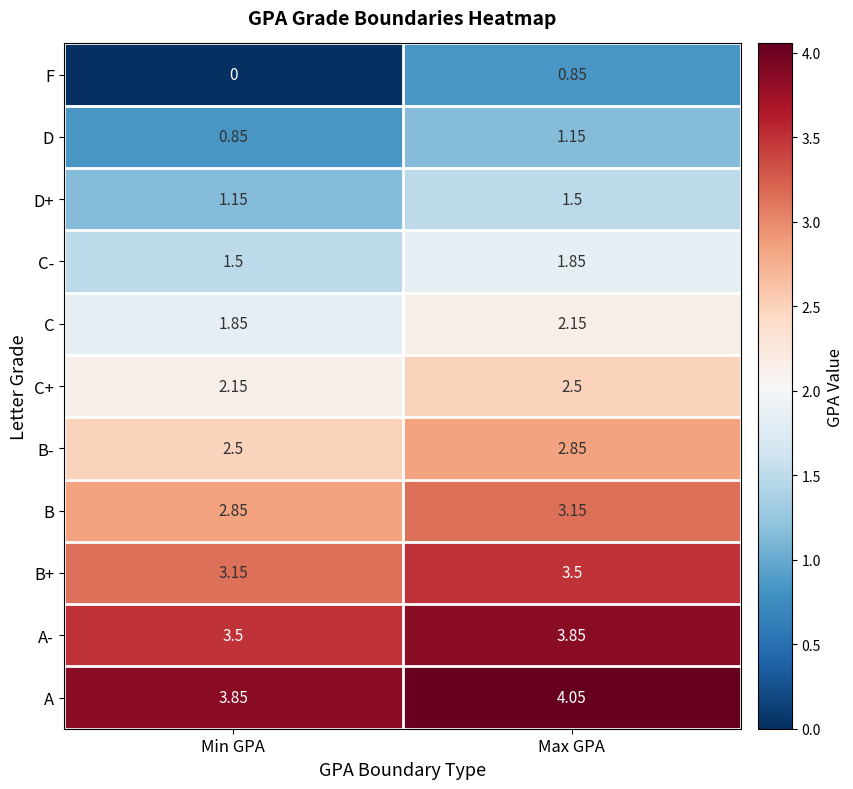

At which label is D+ closest to 1?

Min GPA